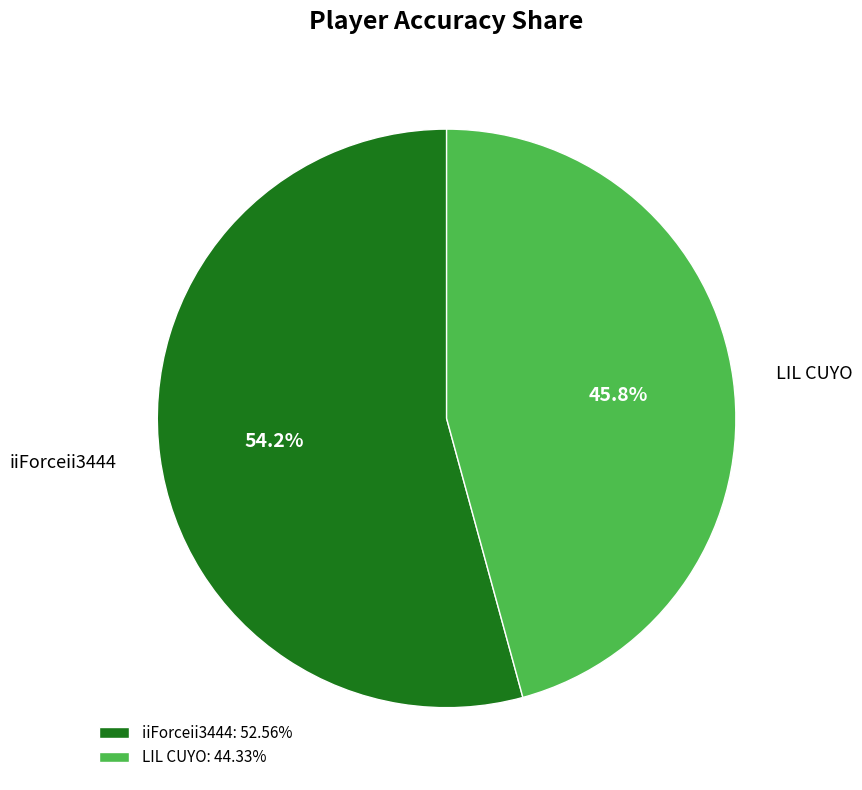

How many segments does this pie chart have?

2